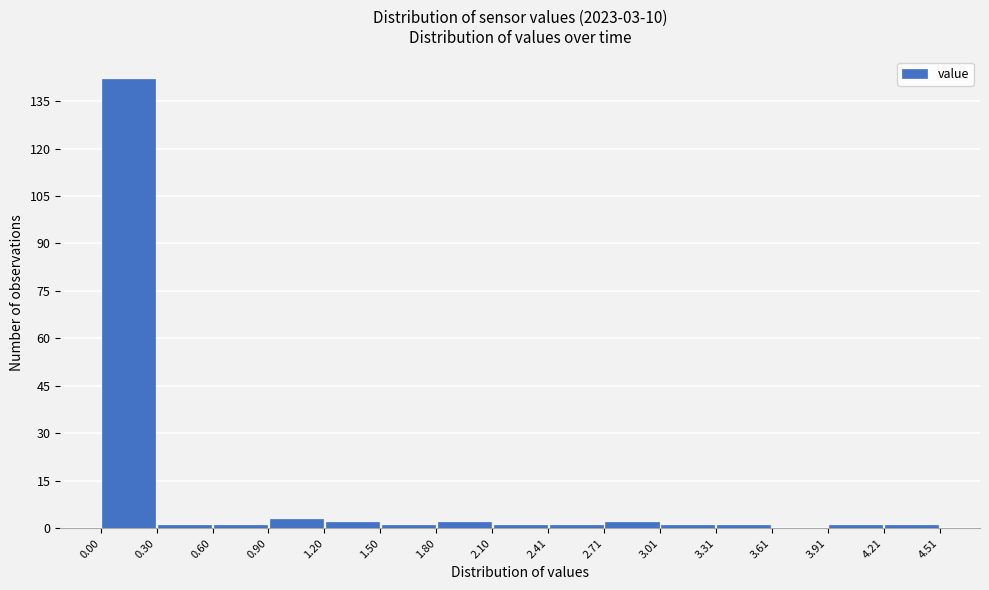

Over which range of the x-axis is the bar tallest?

0.00 to 0.30